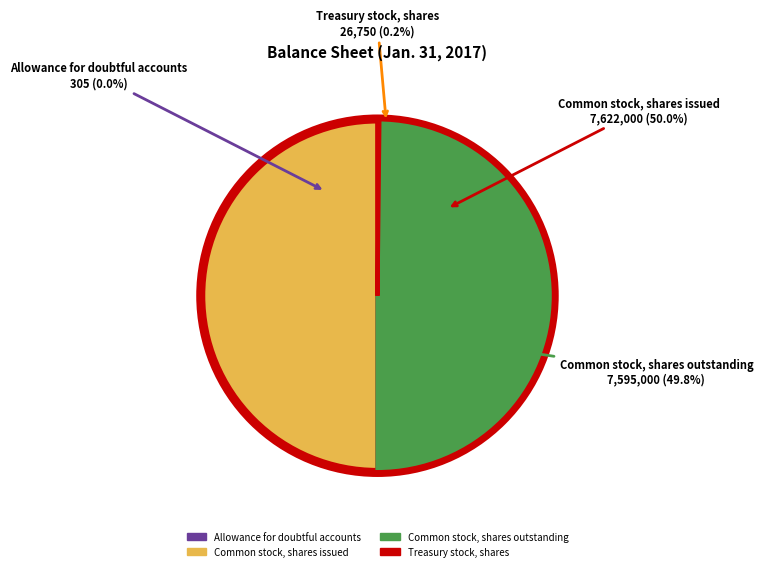

What is the smallest slice in the pie chart?

Allowance for doubtful accounts